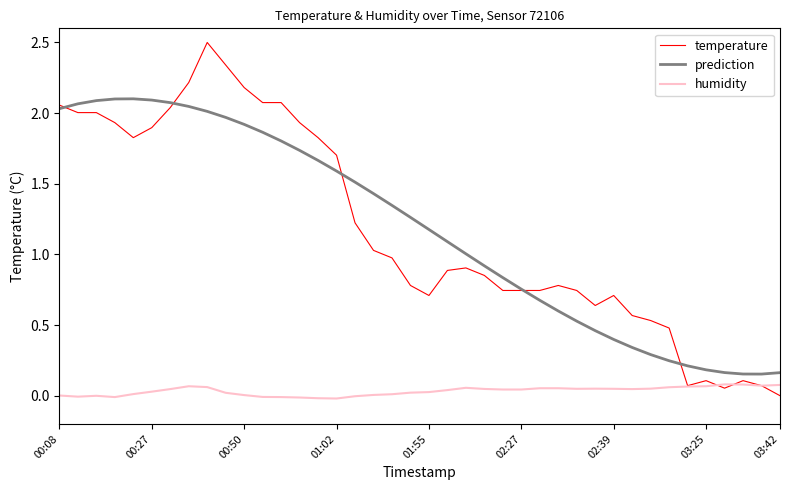

Which series has the largest range (max minus min)?

temperature